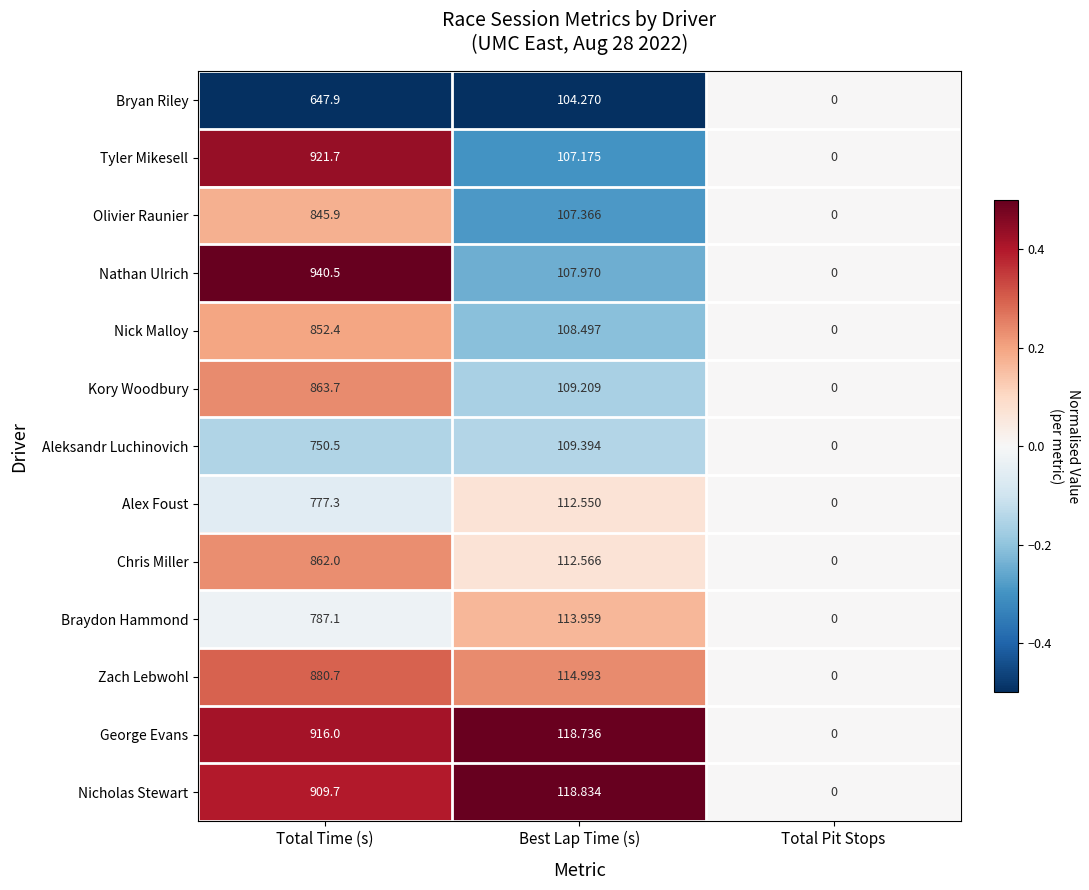

Count the number of data series in this chart.

13